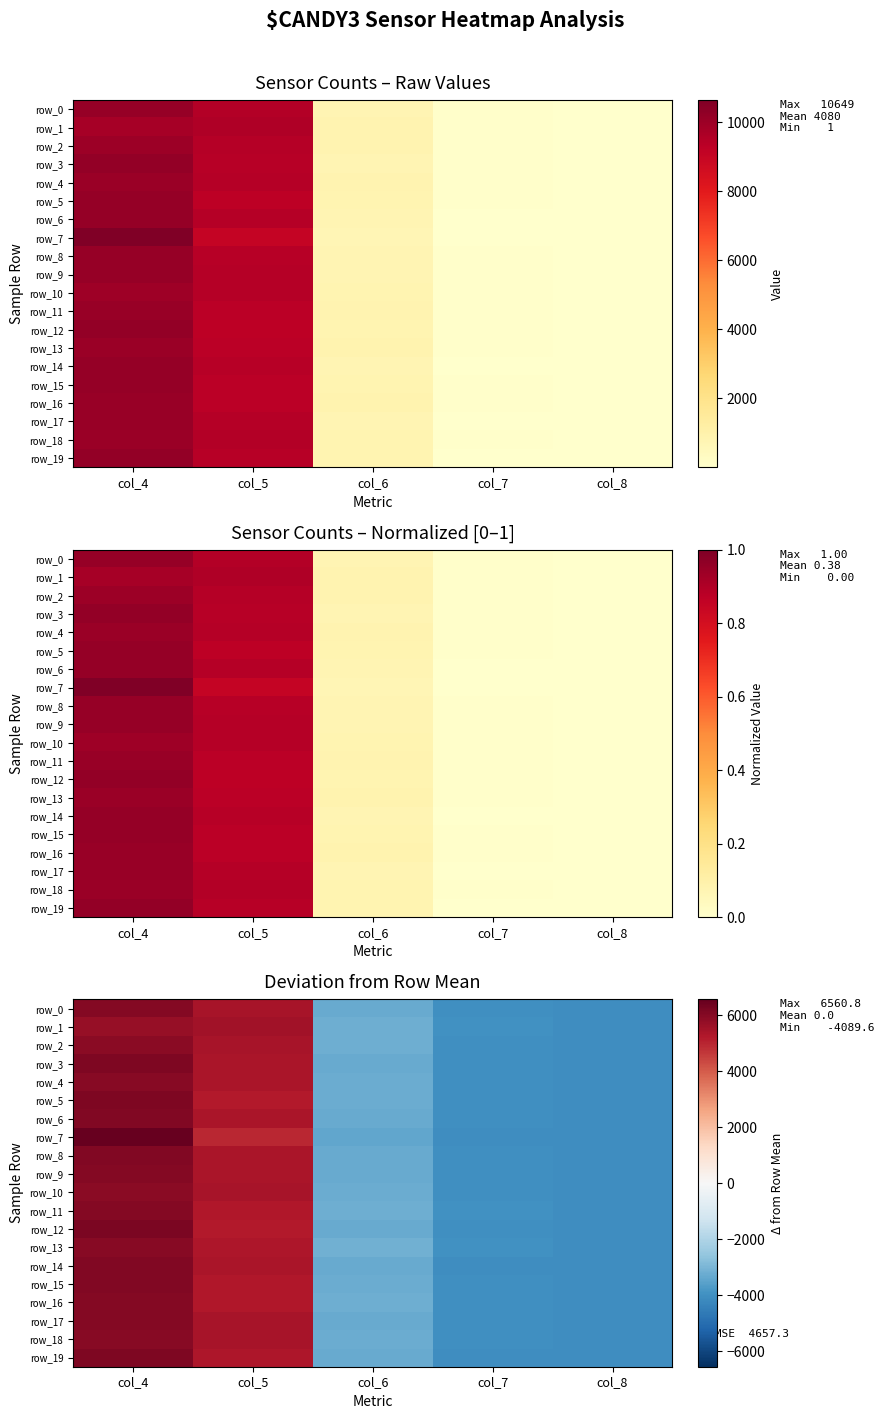

True or false: row_15 has a value of -2372.1 at col_7.

False